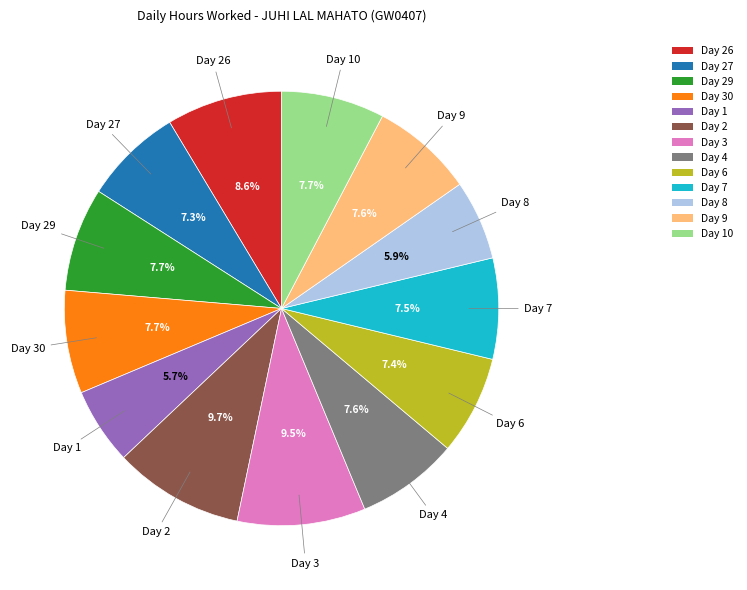

How many slices are in this pie chart?

13